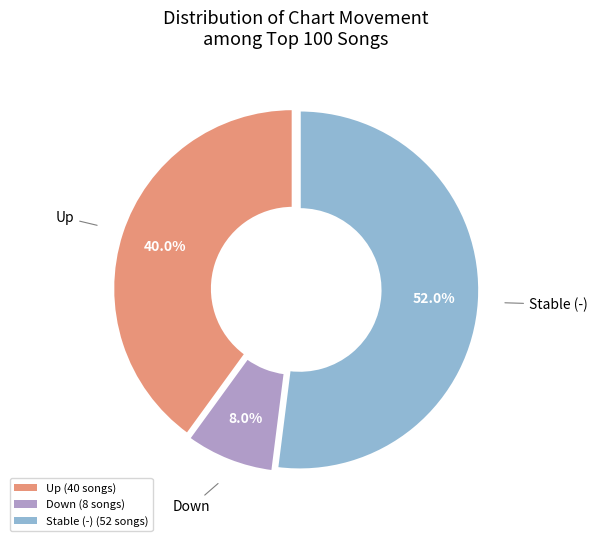

Is there any slice that represents more than half of the pie?

Yes